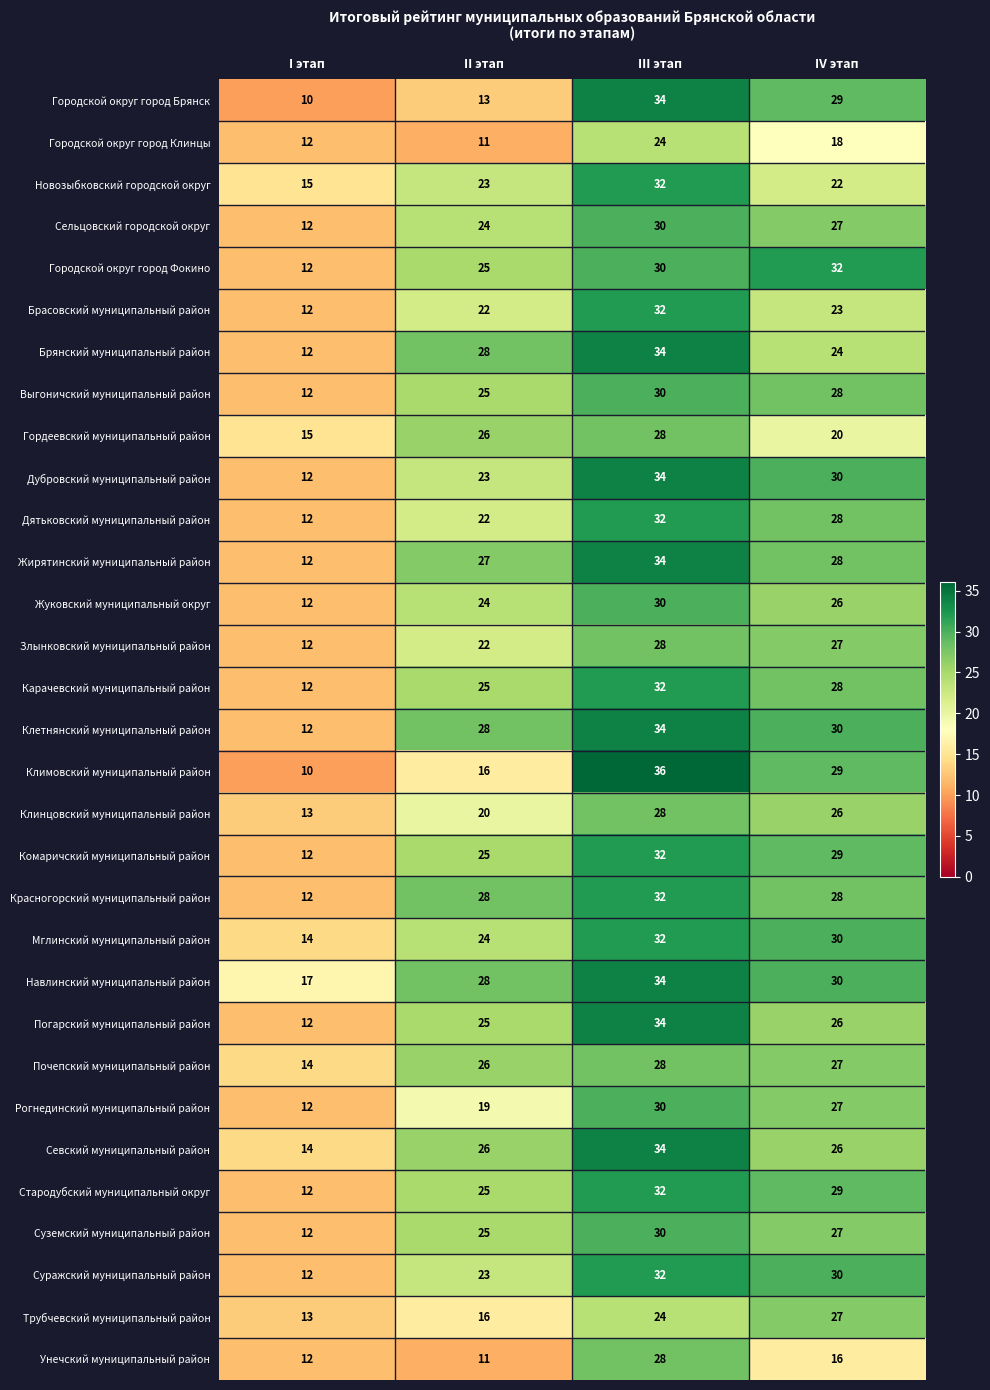

Which series has the largest range (max minus min)?

Климовский муниципальный район